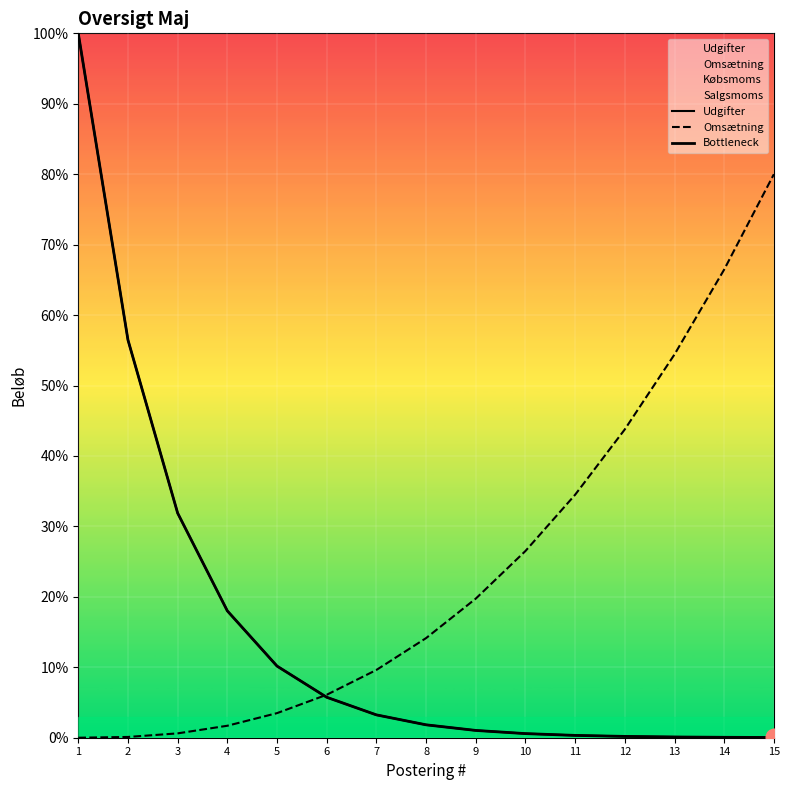

Reading left to right, what are all the values shown in this chart?

Udgifter: 1=100.0	2=56.5	3=31.9	4=18.0	5=10.2	6=5.7	7=3.2	8=1.8	9=1.0	10=0.6	11=0.3	12=0.2	13=0.1	14=0.1	15=0.0
Omsætning: 1=0.0	2=0.1	3=0.6	4=1.7	5=3.5	6=6.1	7=9.6	8=14.1	9=19.7	10=26.5	11=34.5	12=43.8	13=54.4	14=66.5	15=80.0
Bottleneck: 1=100.0	2=56.5	3=31.9	4=18.0	5=10.2	6=5.7	7=3.2	8=1.8	9=1.0	10=0.6	11=0.3	12=0.2	13=0.1	14=0.1	15=0.0